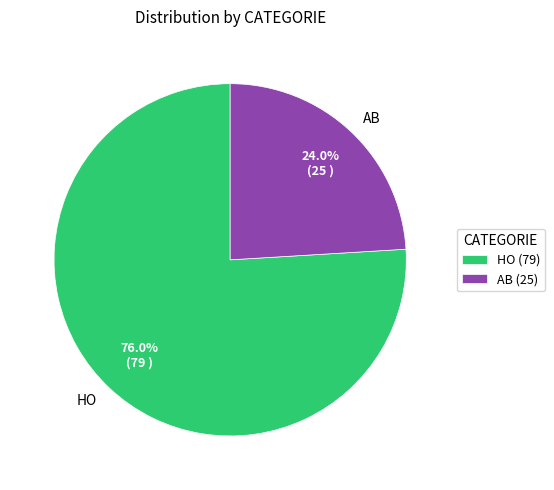

The AB slice represents 24% of the pie. True or false?

True